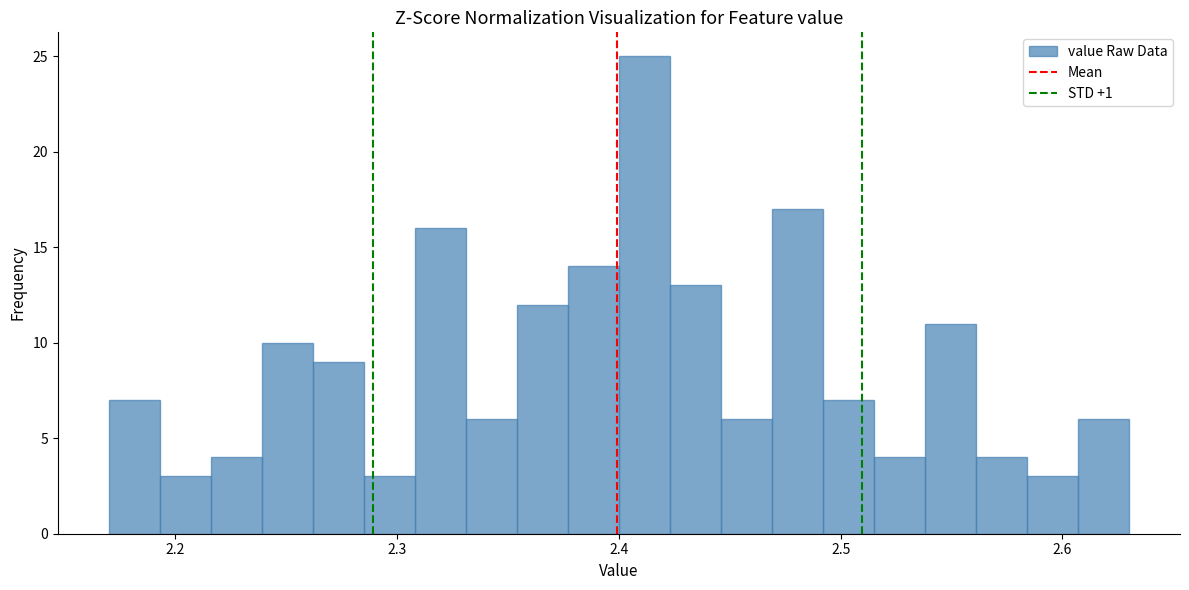

Around what value on the x-axis is the tallest bar? Give the approximate position of its centre, as read against the axis.

2.41